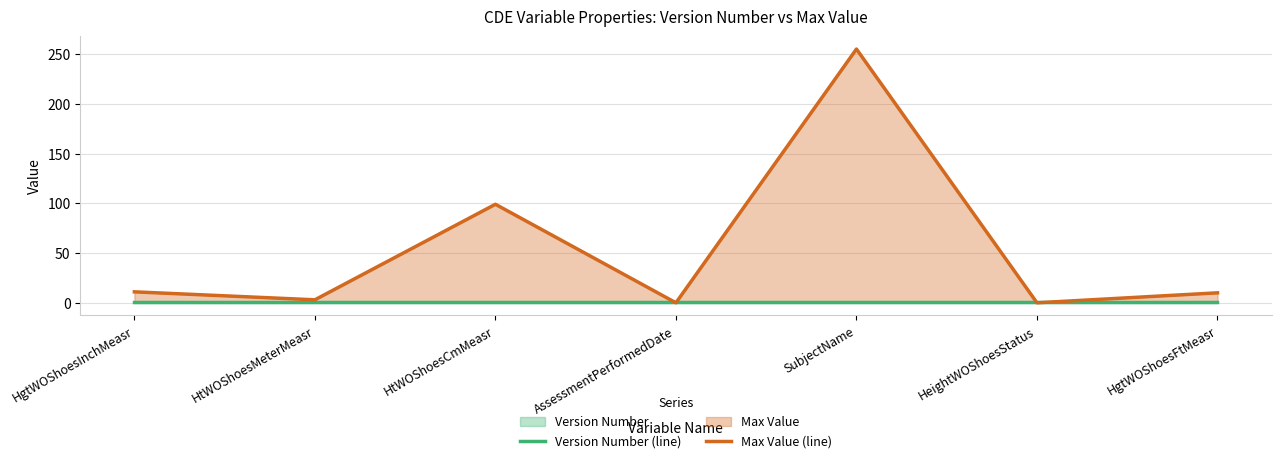

The value of Max Value (line) at HeightWOShoesStatus is 98. True or false?

False